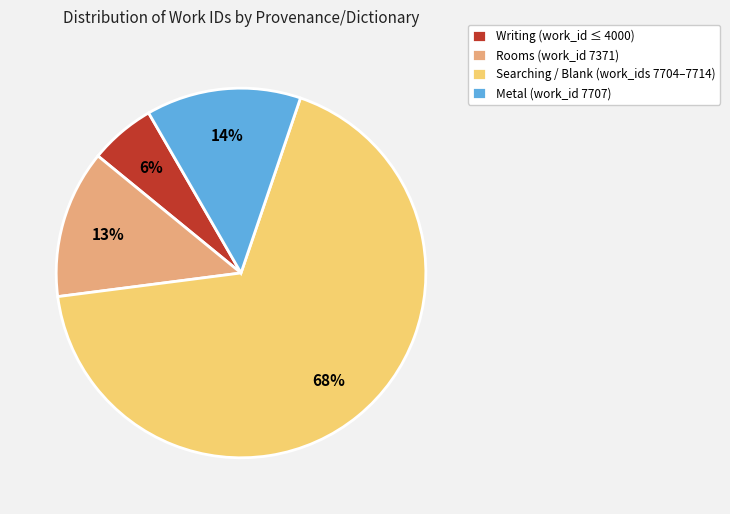

To the nearest percent, what percentage of the pie is Rooms (work_id 7371)?

13%